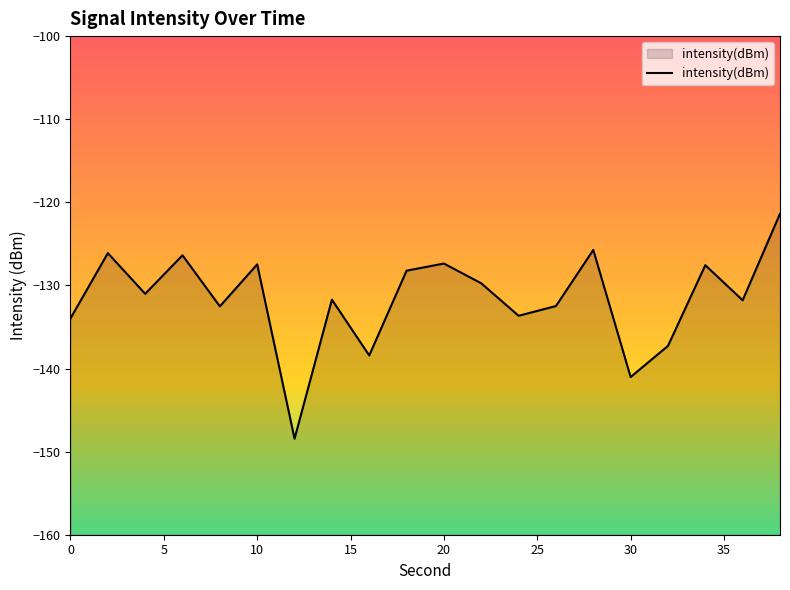

What is the difference between the maximum and minimum values?

27.1